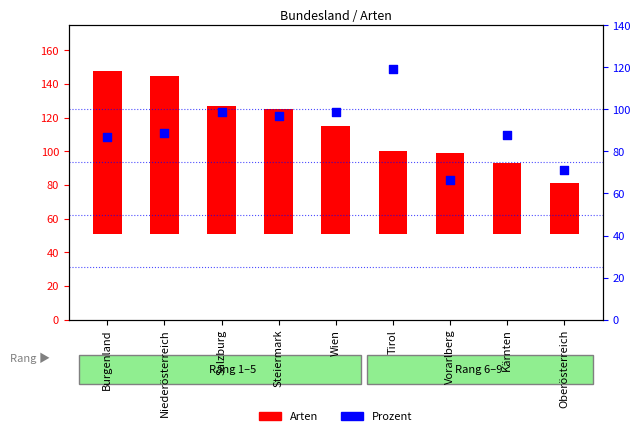

What are all the series names shown in the legend?

Arten, Prozent